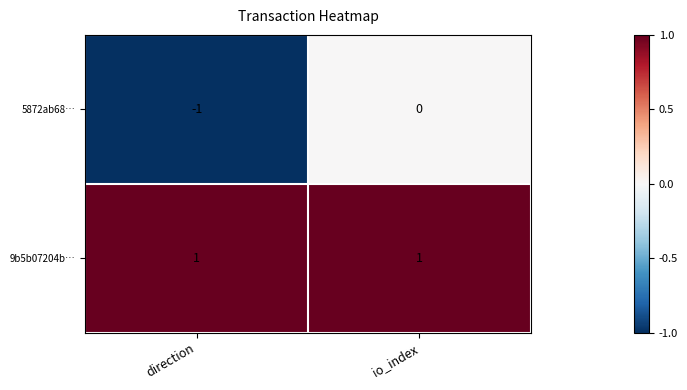

The 9b5b07204b… series shows 1 at io_index. True or false?

True